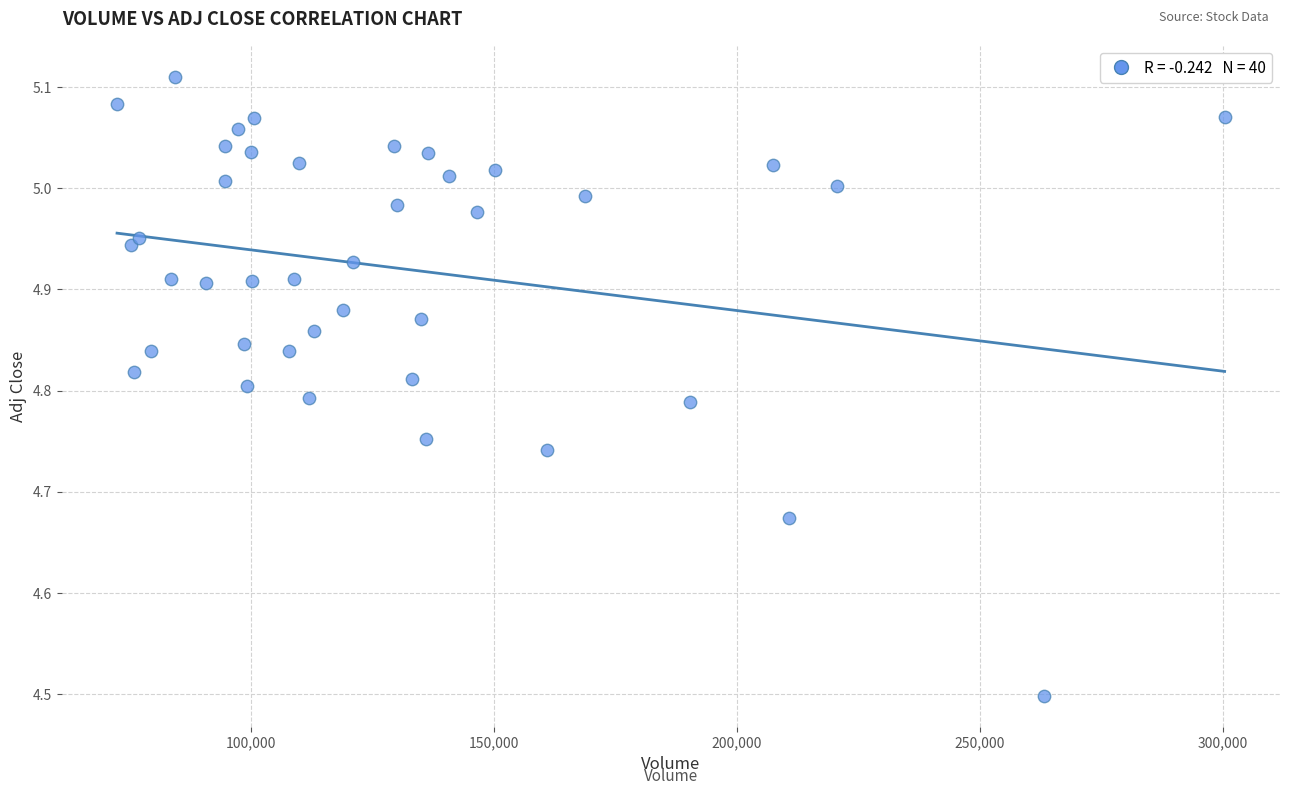

What is the range of X values (max minus min)?

227900.0